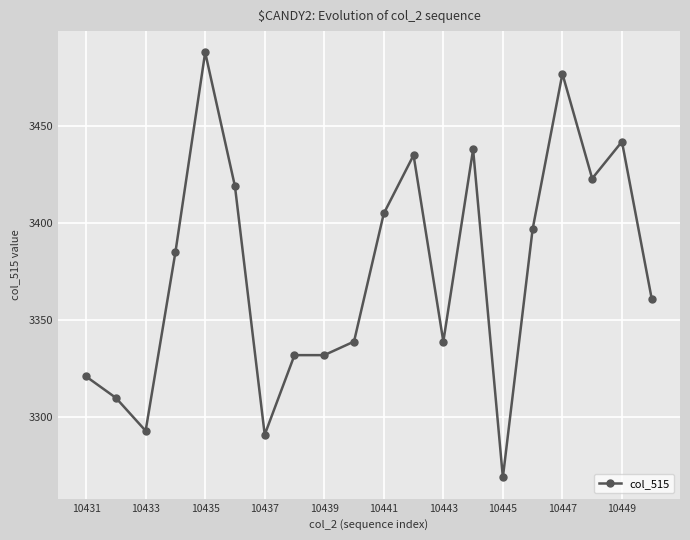

What is the sum of all values?

67496